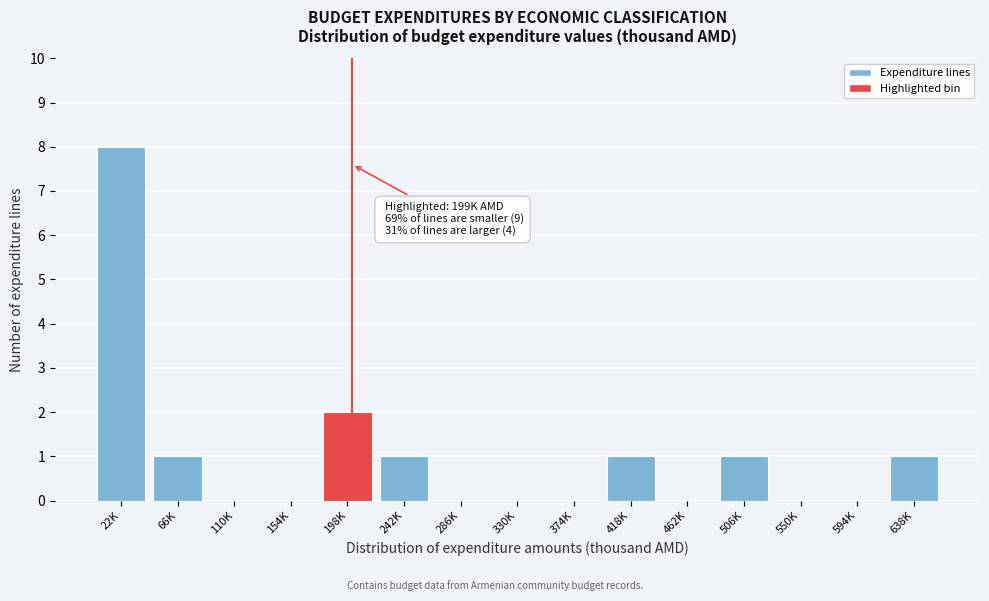

Reading left to right, what are all the values shown in this chart?

22K=8	66K=1	110K=0	154K=0	198K=2	242K=1	286K=0	330K=0	374K=0	418K=1	462K=0	506K=1	550K=0	594K=0	638K=1